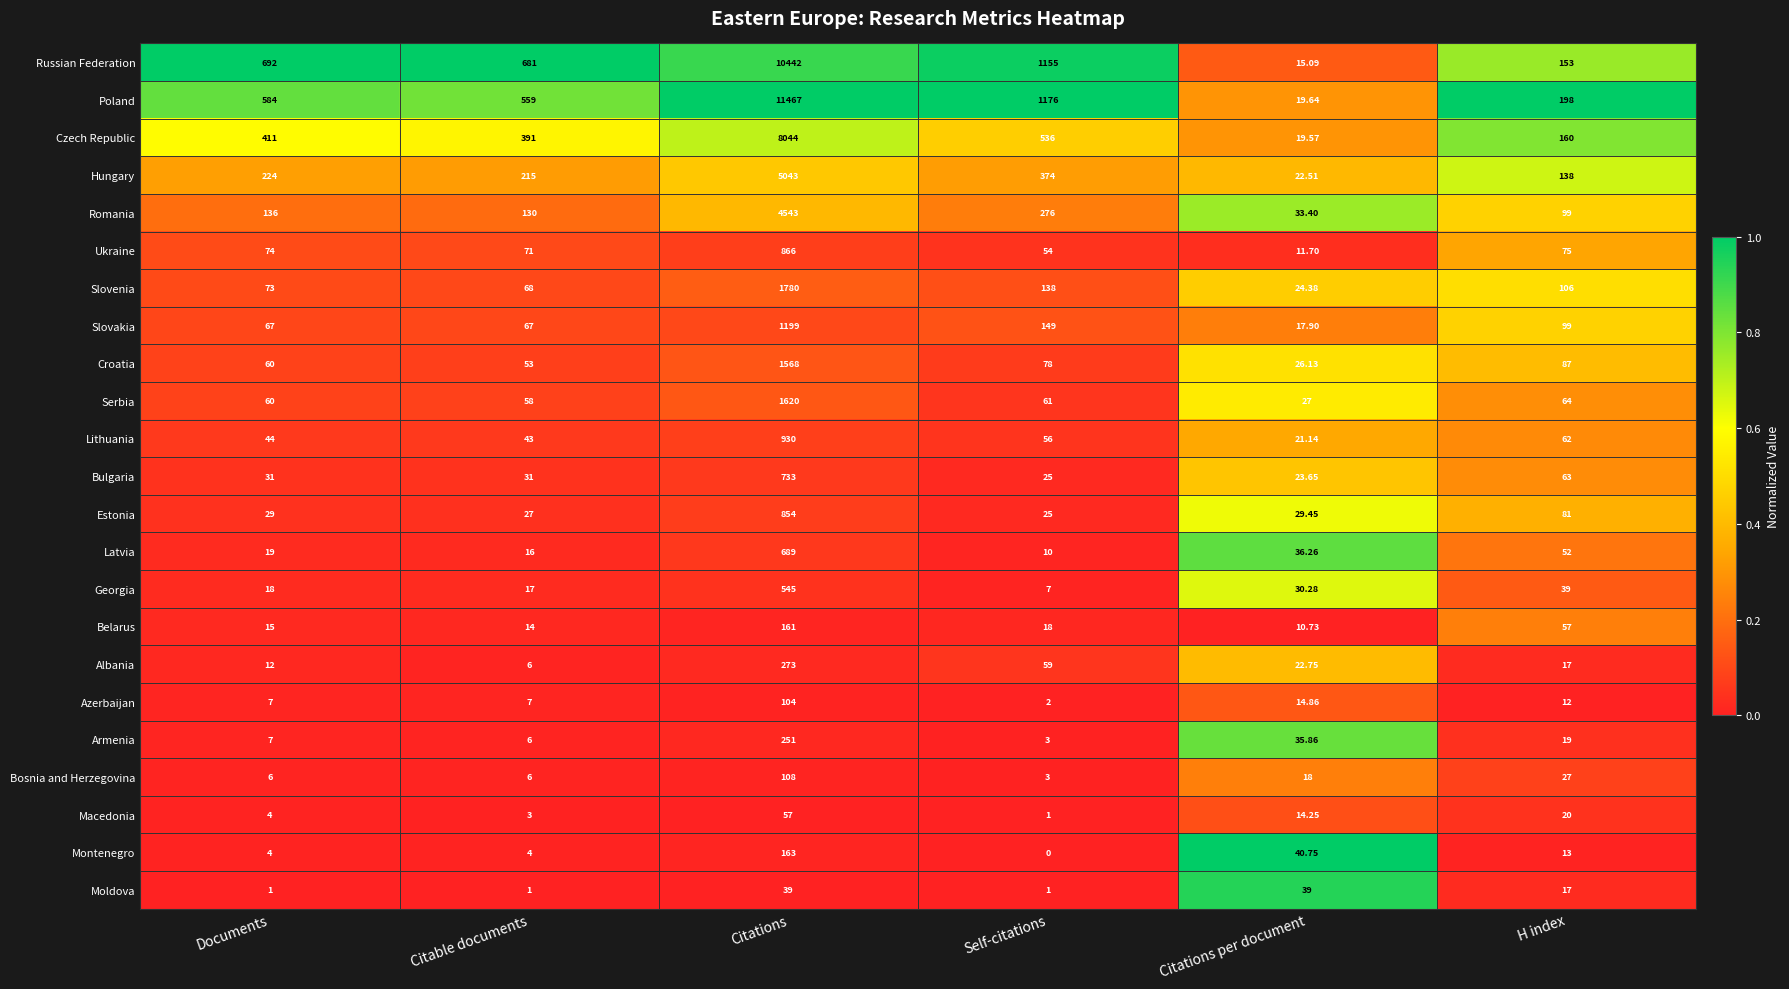

At Citations, list the series in order from smallest to largest.

Moldova, Macedonia, Azerbaijan, Bosnia and Herzegovina, Belarus, Montenegro, Armenia, Albania, Georgia, Latvia, Bulgaria, Estonia, Ukraine, Lithuania, Slovakia, Croatia, Serbia, Slovenia, Romania, Hungary, Czech Republic, Russian Federation, Poland